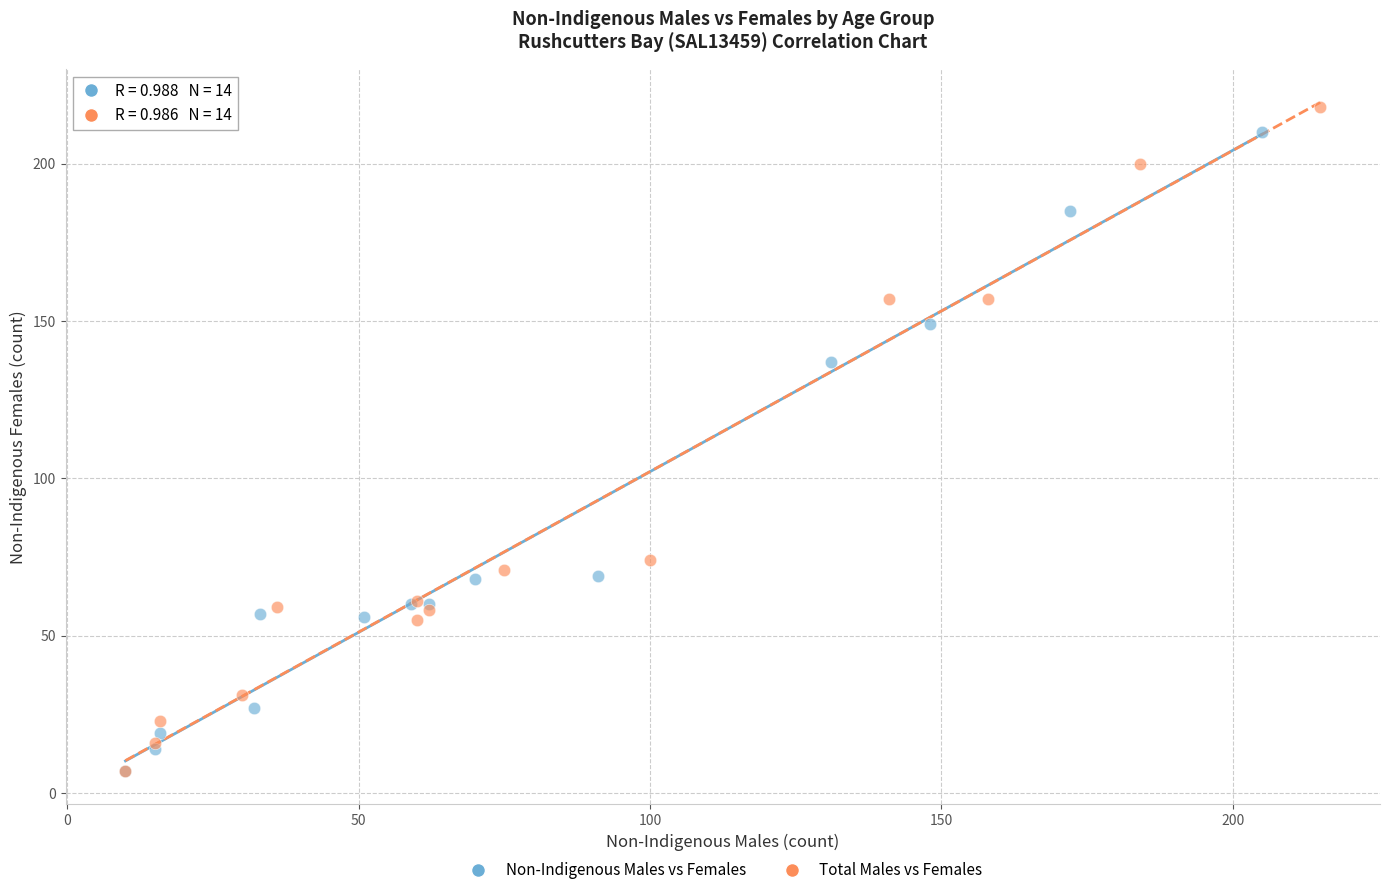

Which series has the largest Y range (max minus min)?

Total Males vs Females